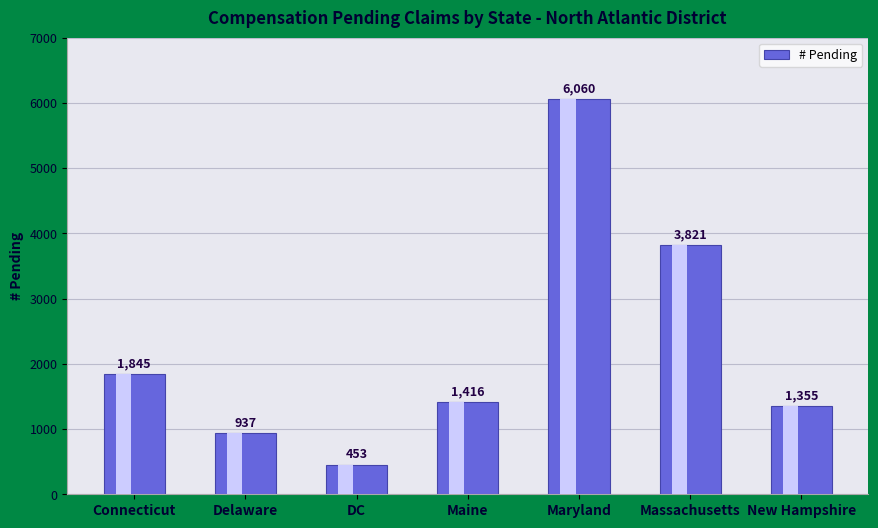

List the labels in order of value, smallest first.

DC, Delaware, New Hampshire, Maine, Connecticut, Massachusetts, Maryland